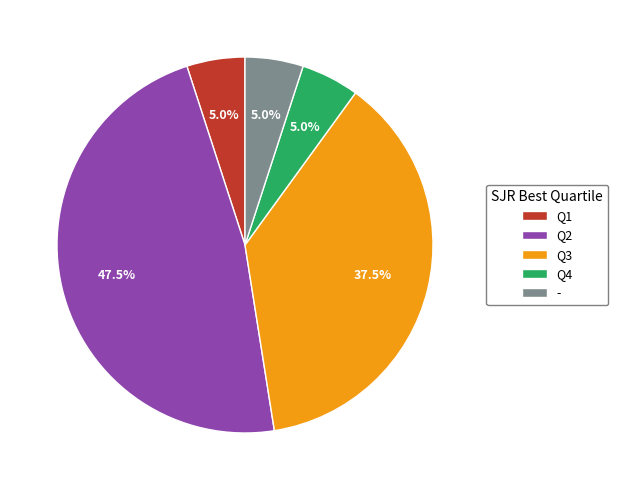

Which category has the biggest portion of the pie?

Q2